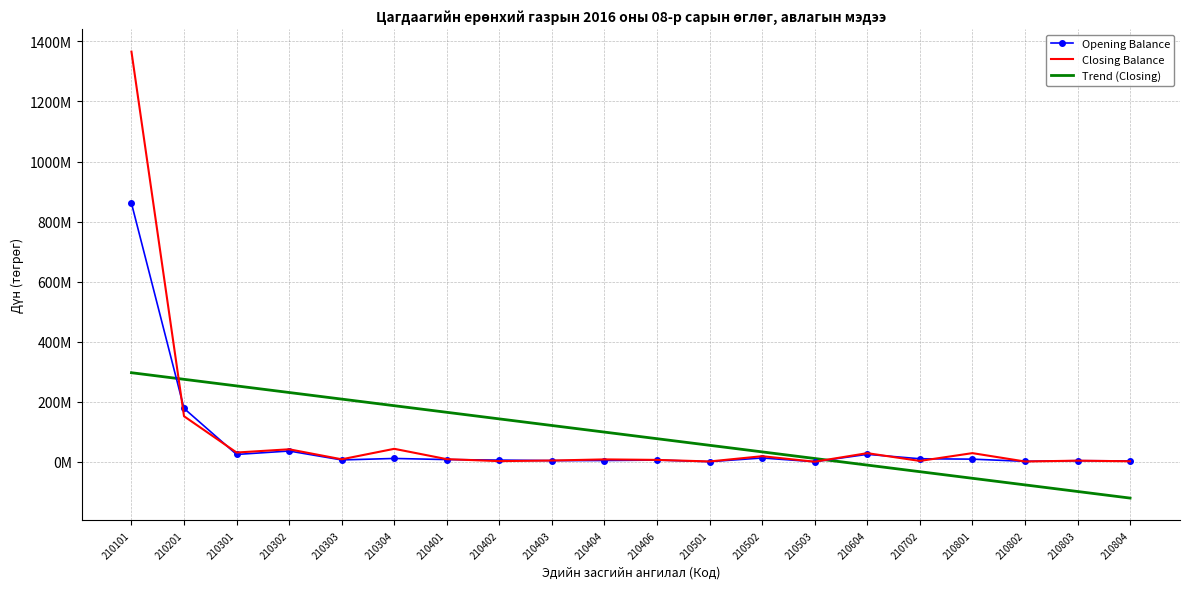

Reading left to right, extract all data points from this chart.

Opening Balance: 861025915.1	177579030.2	24153615.0	35637132.7	5933008.0	10812145.0	7141560.0	5412872.0	3648566.0	4000000.0	5438610.0	185350.0	12401270.0	27000.0	24543580.0	9849580.0	8540106.0	1280000.0	3395648.0	2602470.0
Closing Balance: 1365901794.0	151472177.0	30598004.6	41362659.9	8036213.0	42953777.0	8505595.0	1970113.0	3944247.0	7700000.0	6041310.0	850350.0	18307395.0	0.0	28481350.0	2610100.0	28575983.0	720000.0	3471000.0	1470970.0
Trend (Closing): 296458185.9	274478235.0	252498284.0	230518333.1	208538382.1	186558431.2	164578480.2	142598529.3	120618578.3	98638627.4	76658676.5	54678725.5	32698774.6	10718823.6	-11261127.3	-33241078.3	-55221029.2	-77200980.2	-99180931.1	-121160882.0